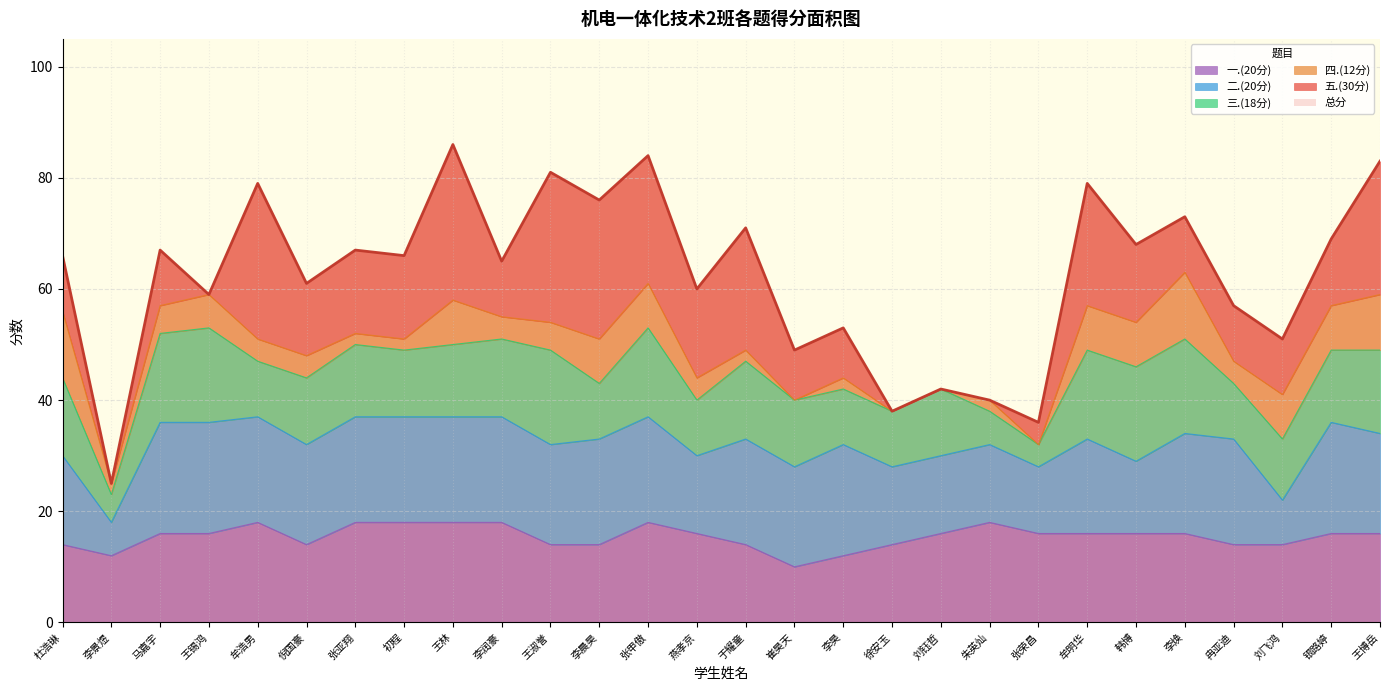

What is the maximum value for 一.(20分)?

18